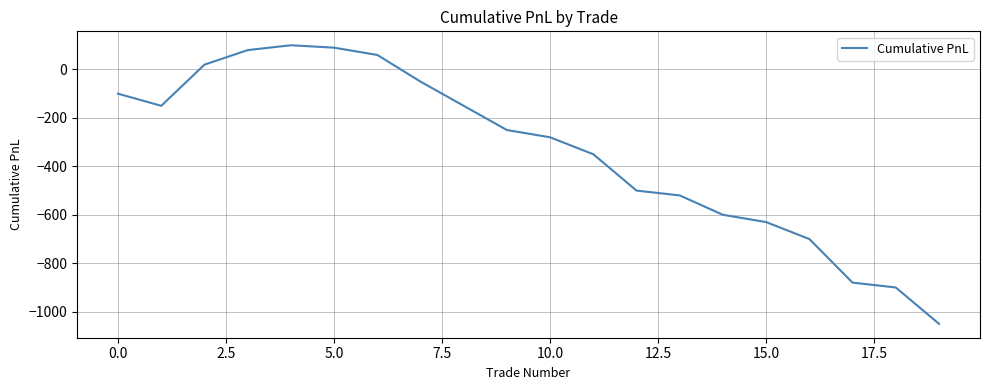

What is the difference between the maximum and minimum values?

1150